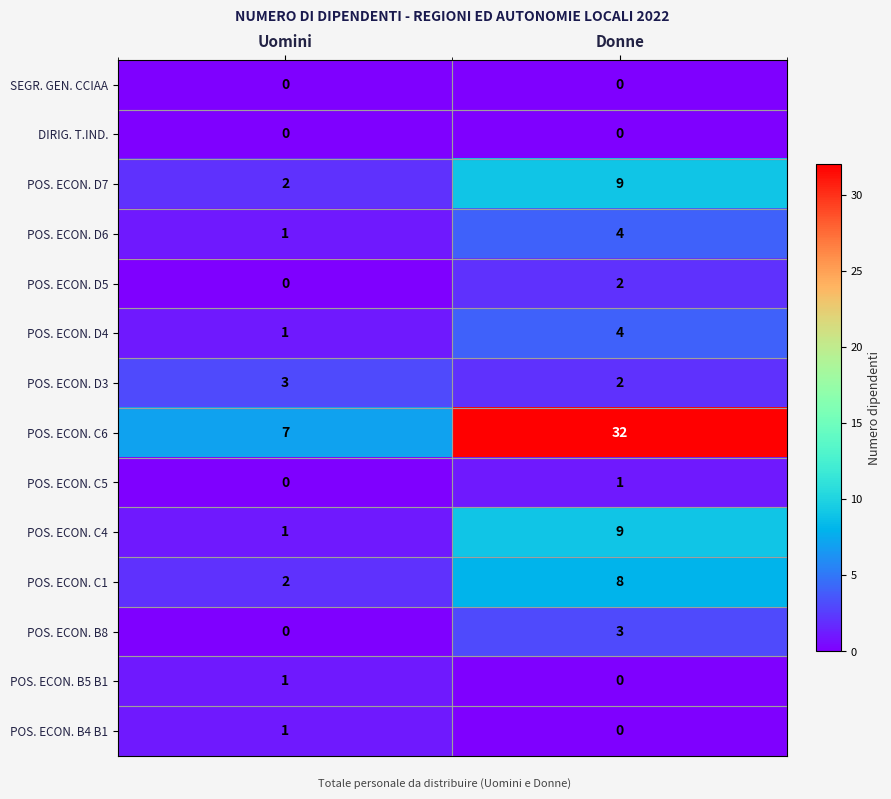

What is the difference between the POS. ECON. B8 values at Uomini and Donne?

3